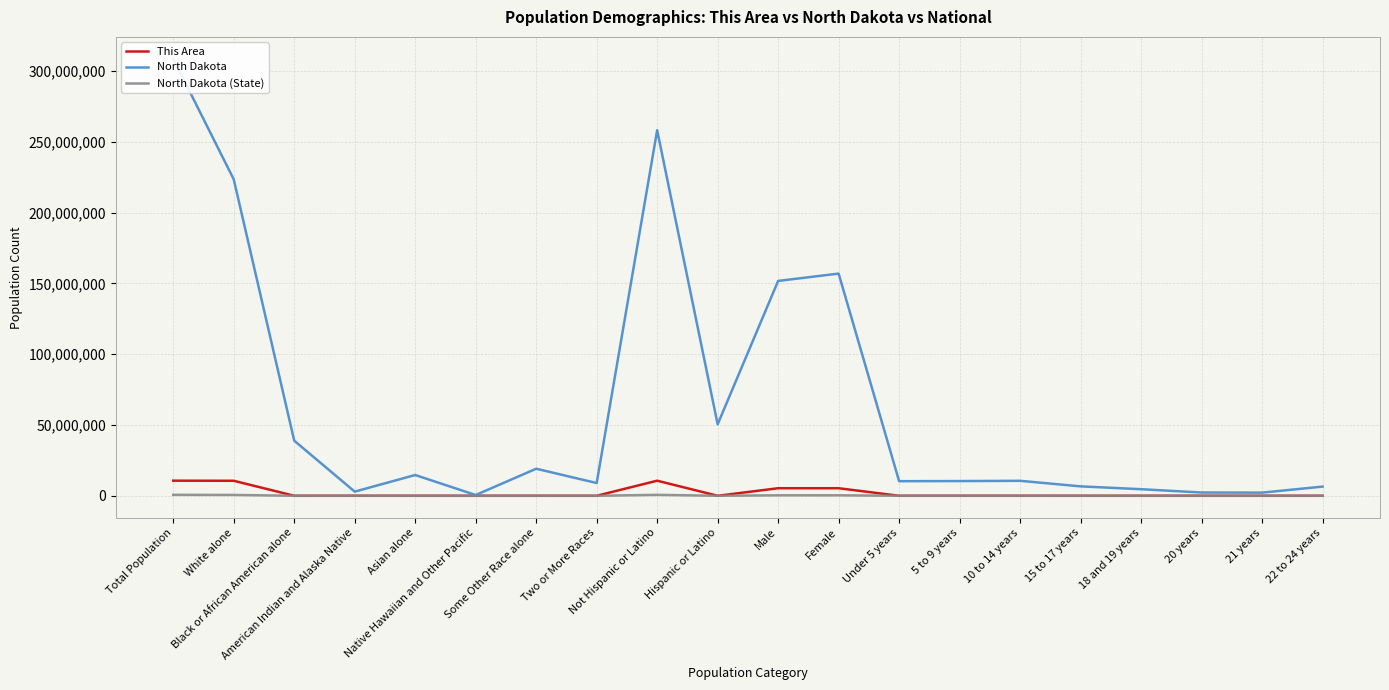

Count the number of data series in this chart.

3